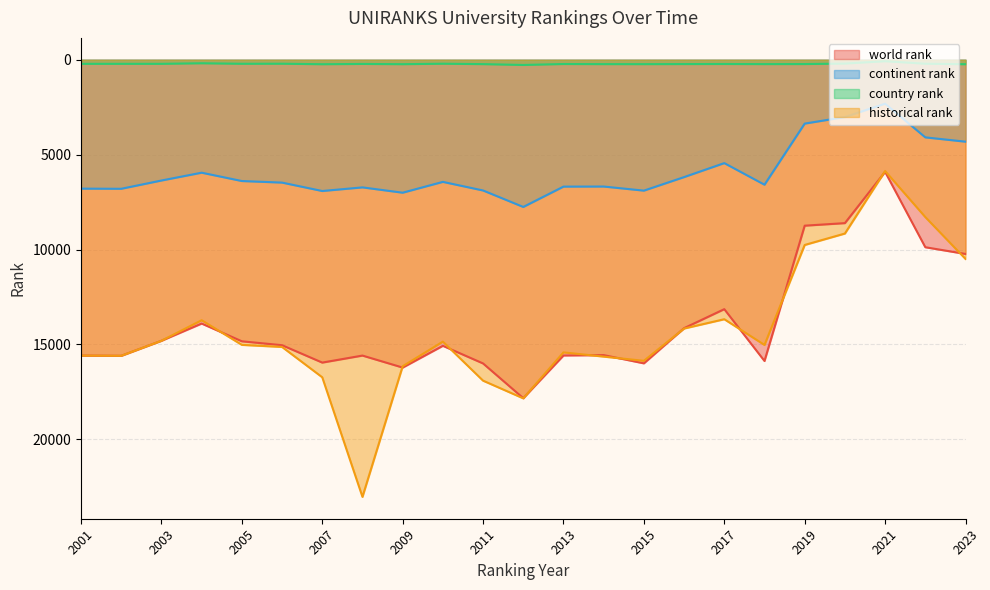

True or false: world rank has a value of 23122 at 2008.

False